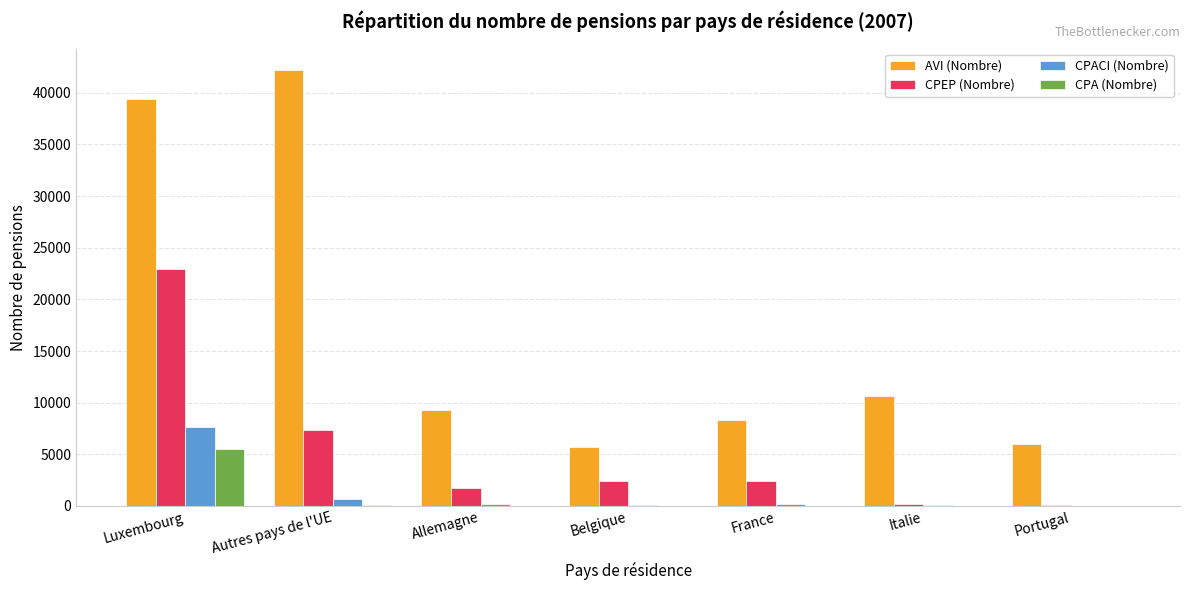

What is the sum of all CPA (Nombre) values?

5616